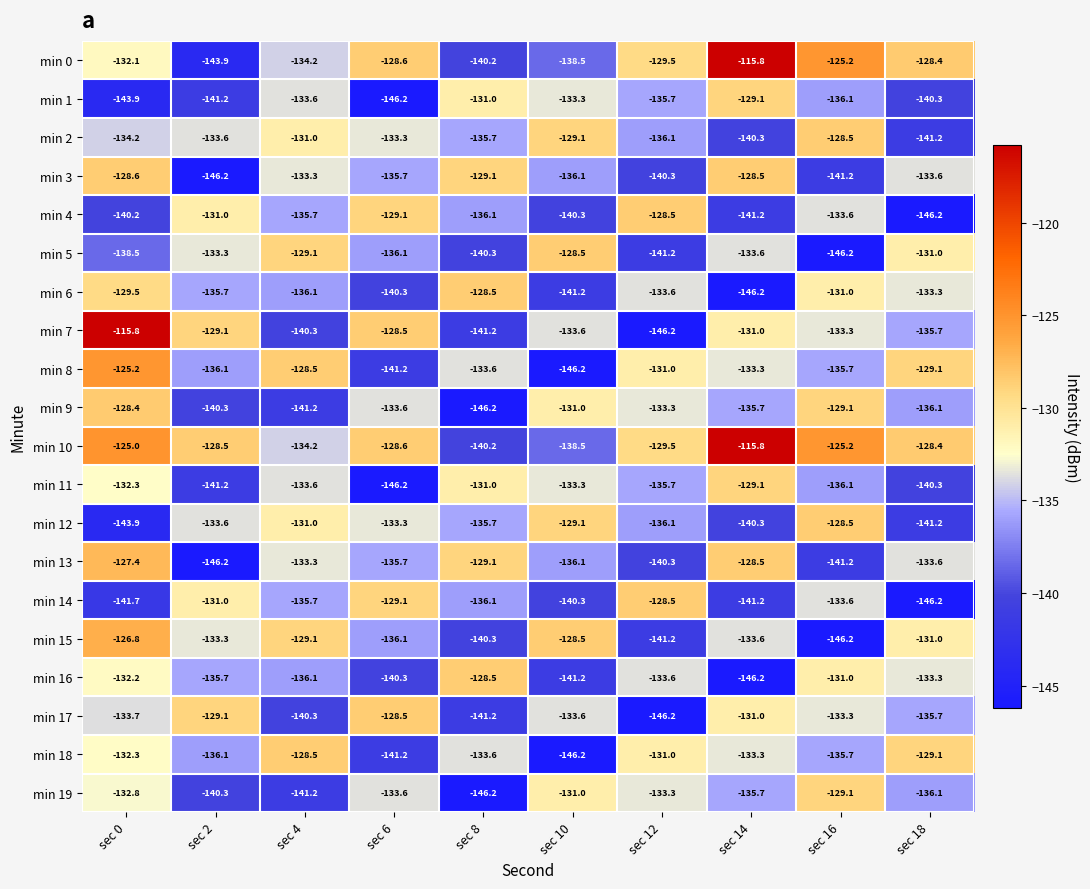

What is the difference between the highest and lowest values at sec 6?

17.7